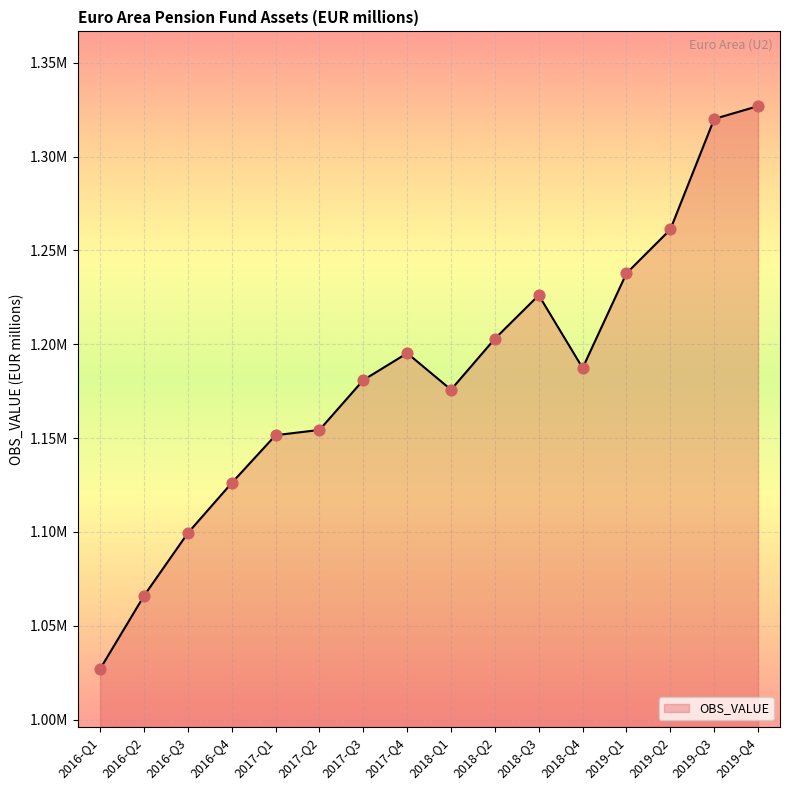

Approximately how many times larger is the value at 2017-Q3 compared to 2017-Q1?

1.0